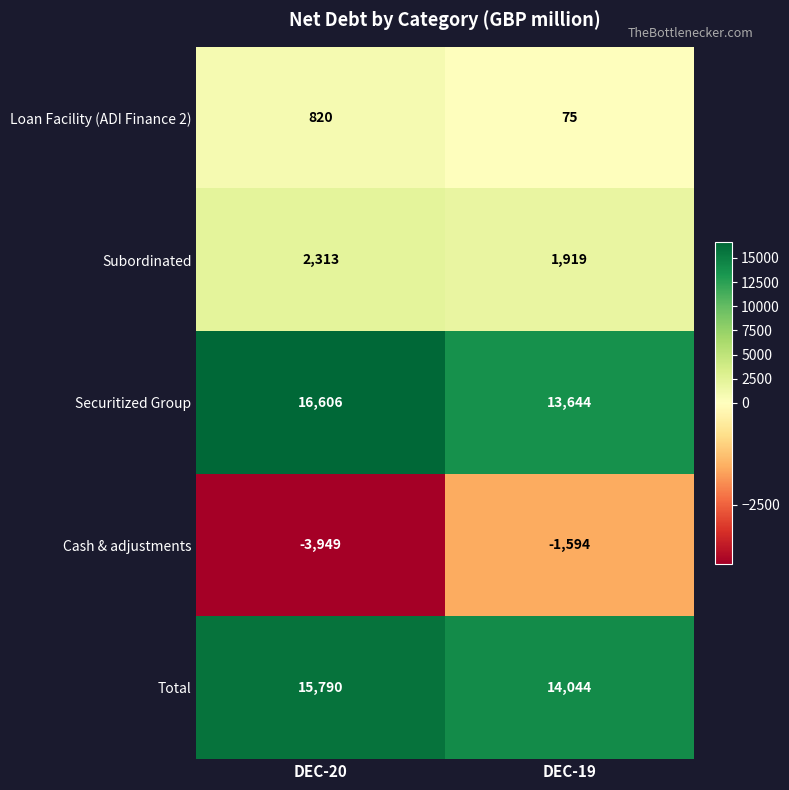

Which series changed the most between DEC-20 and DEC-19?

Securitized Group